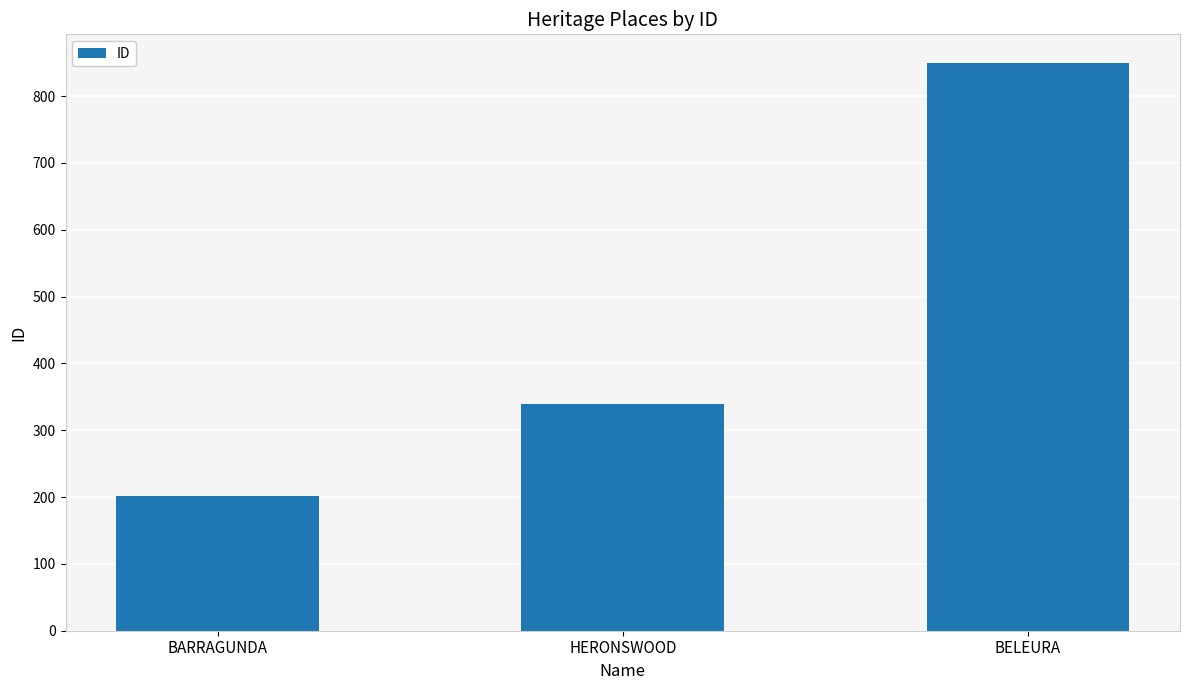

What position from the right is BARRAGUNDA?

3